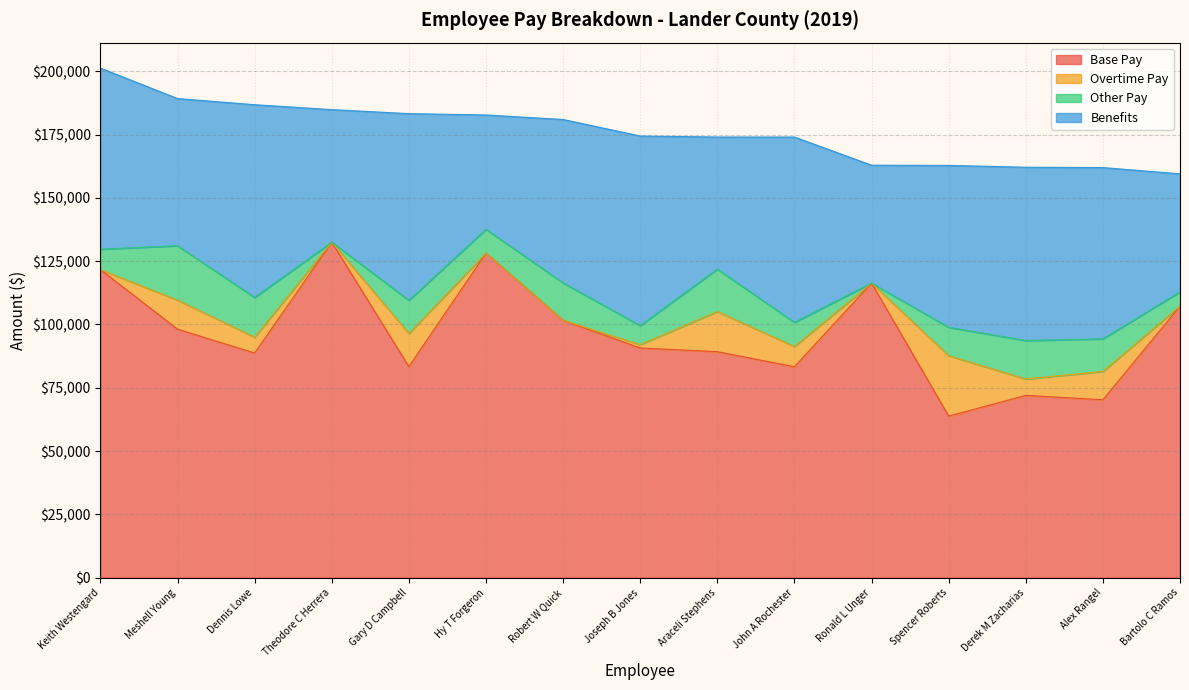

Does the chart have visible grid lines?

Yes